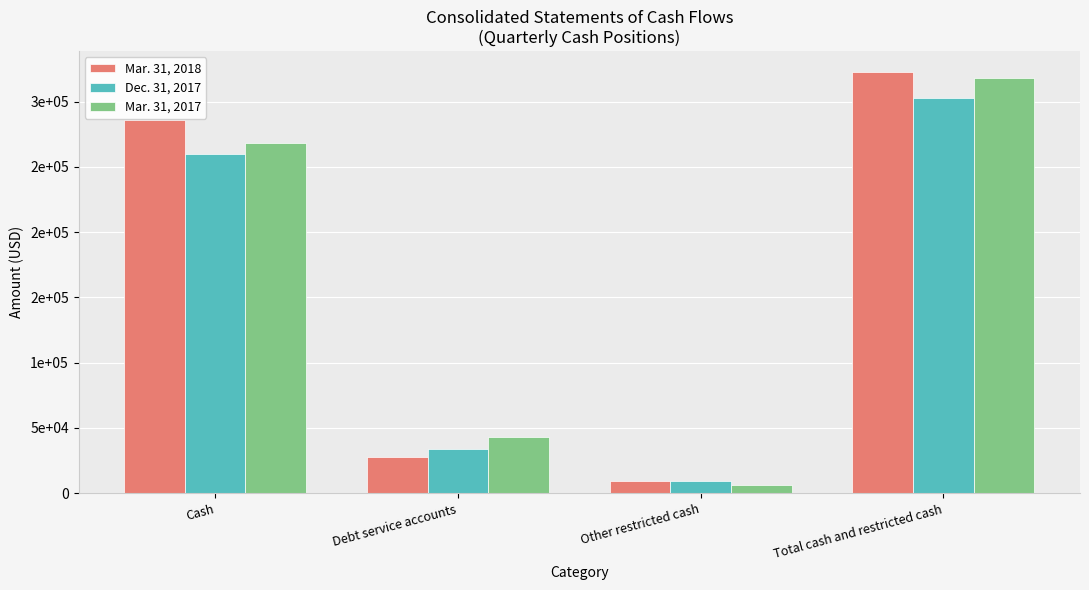

What is the approximate value of Dec. 31, 2017 at Cash, to the nearest 100?

259700